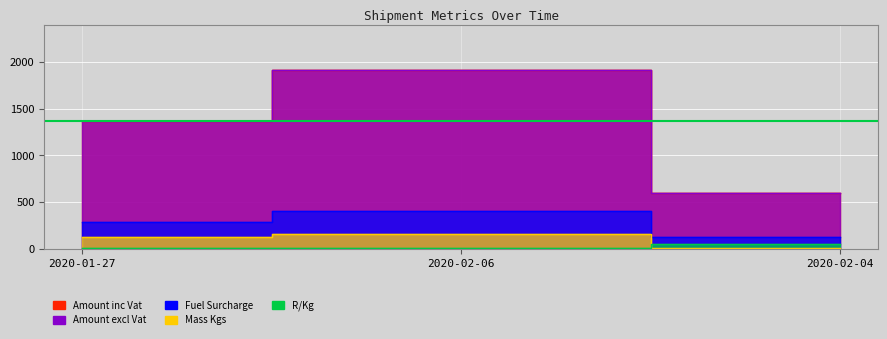

How many values in the Amount excl Vat series are below 1367?

1